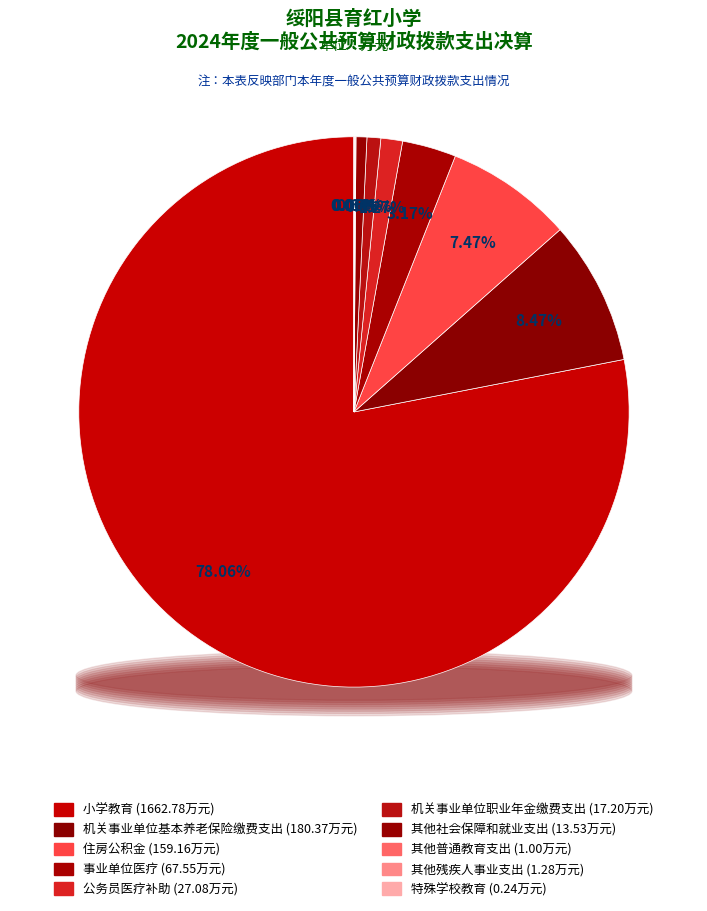

Is there a majority slice in this chart?

Yes